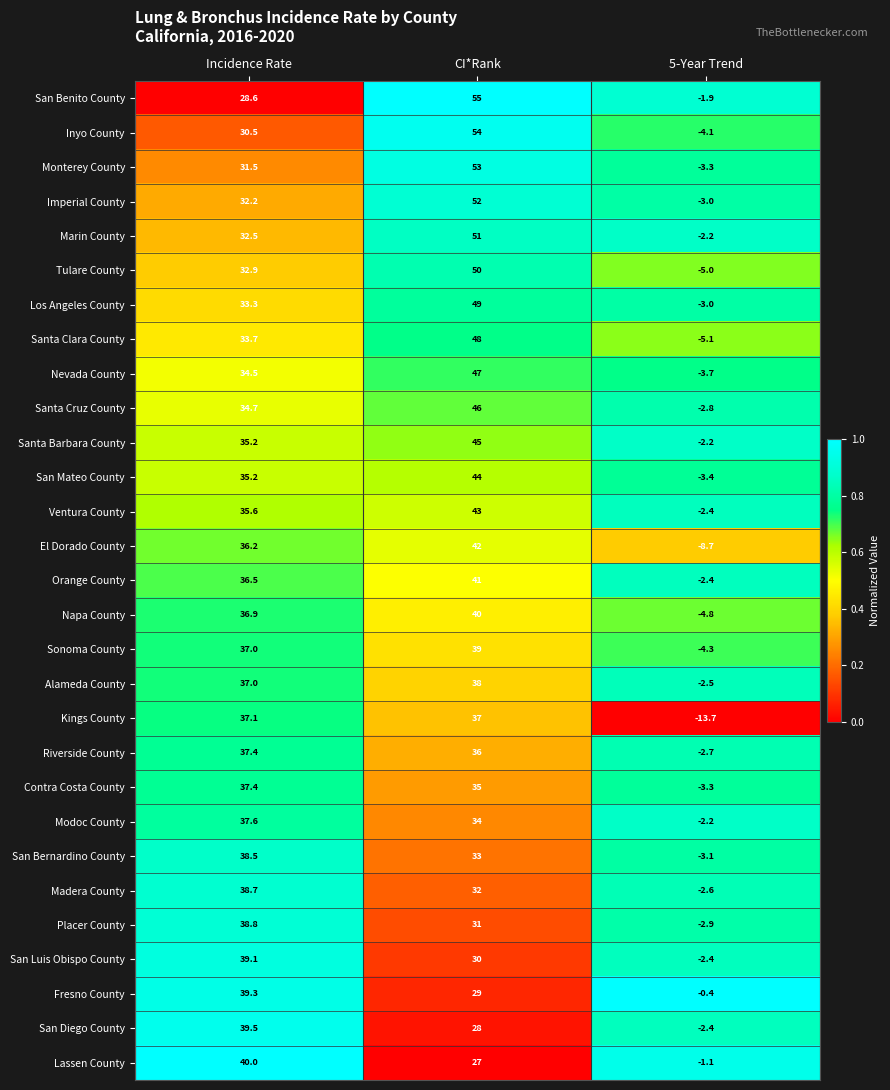

Which series changed the most between Incidence Rate and CI*Rank?

San Benito County